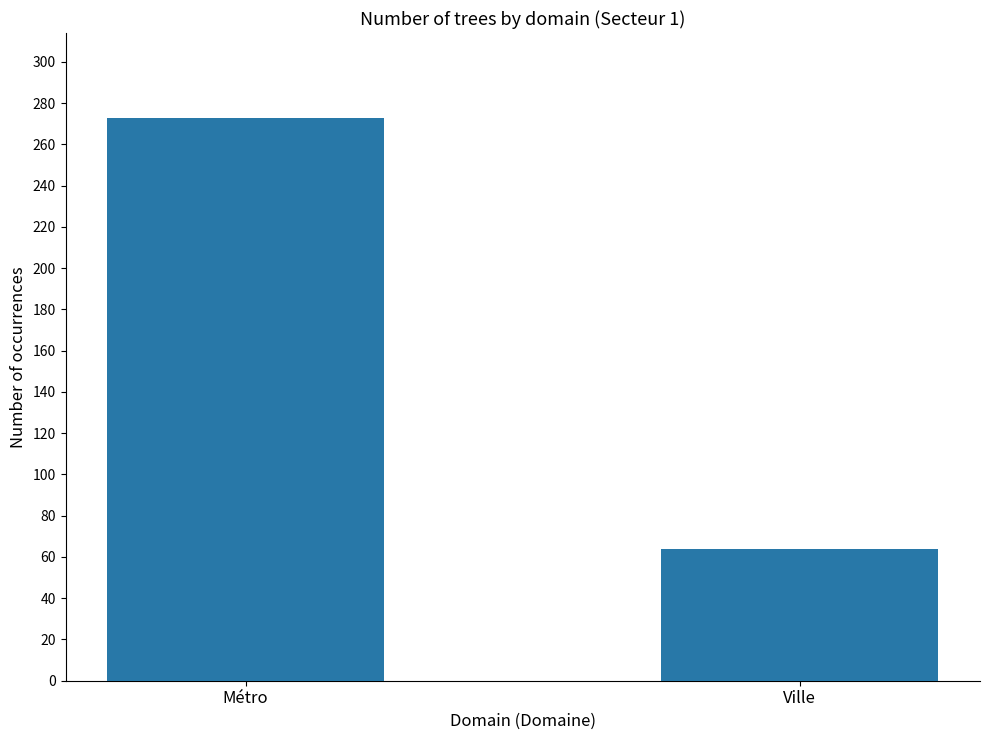

Is it true that the value at Métro is 359?

False